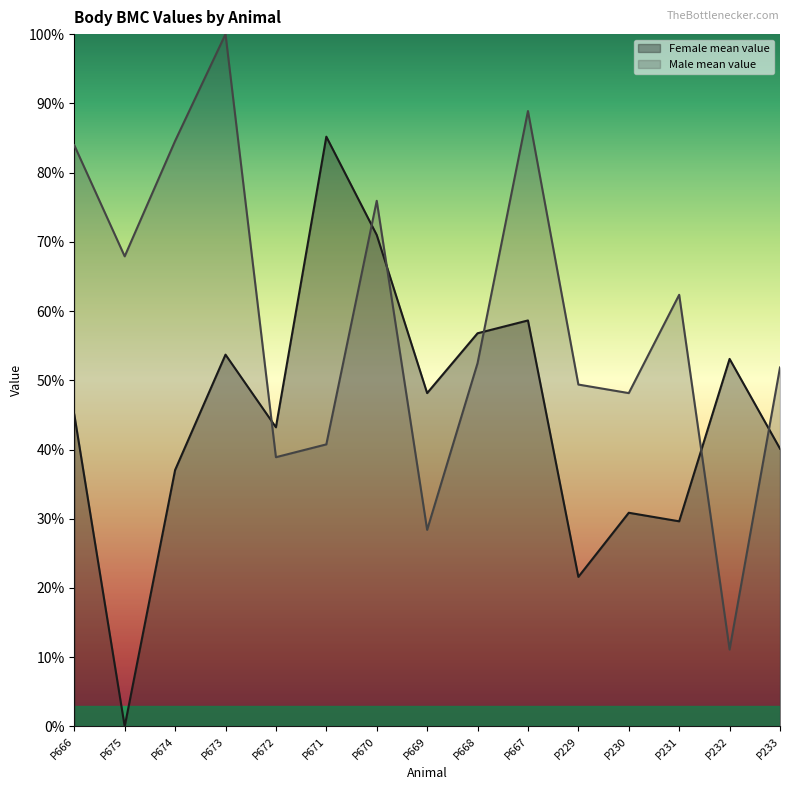

What is the sum of the Male mean value values at P666 and P672?

1.2